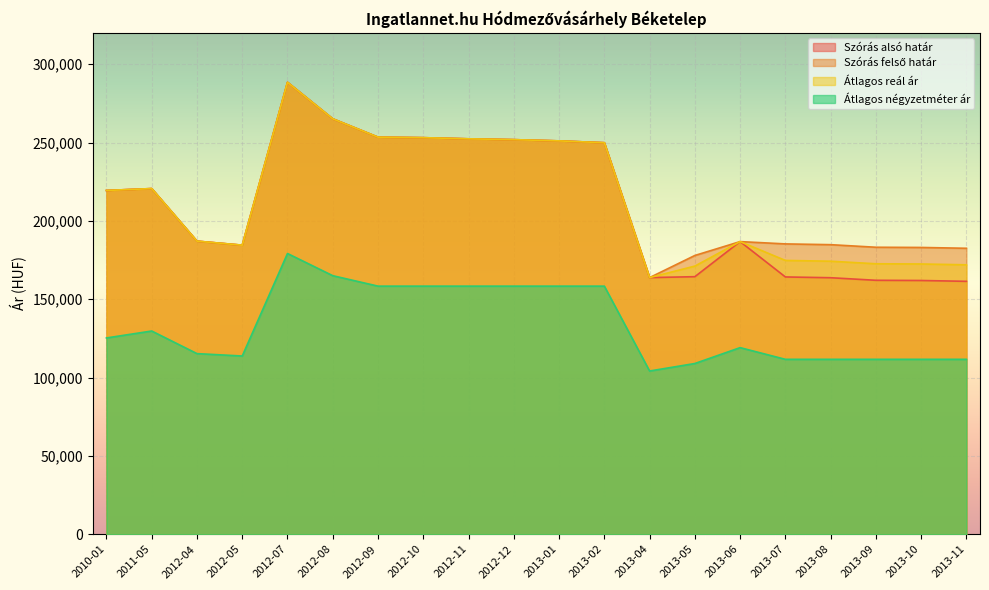

The Átlagos négyzetméter ár series shows 158333 at 2012-11. True or false?

True